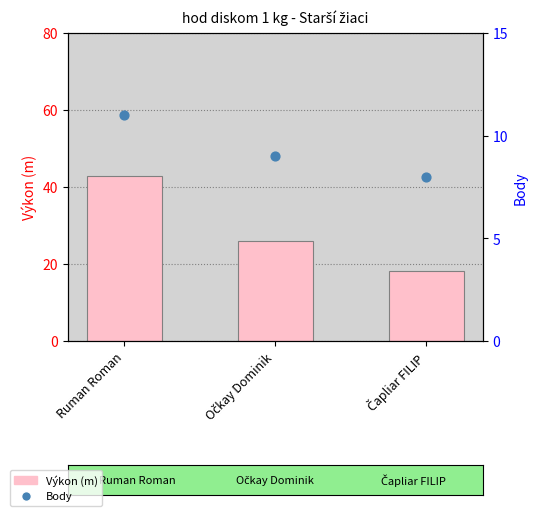

Is the value of Body at Čapliar FILIP greater than the value of Výkon at Ruman Roman?

No